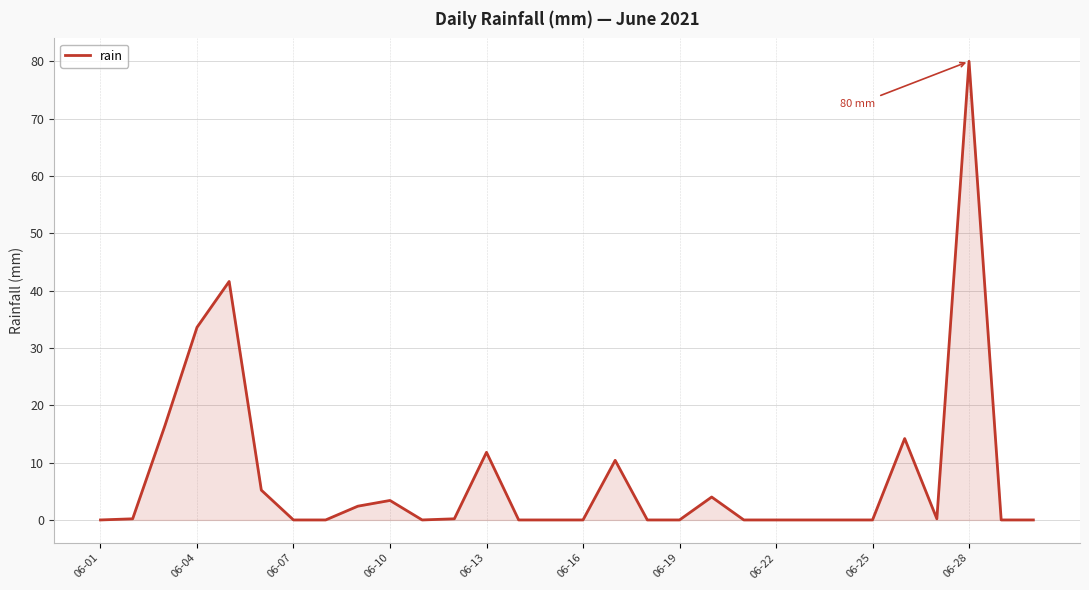

What is the greatest value displayed?

80.0